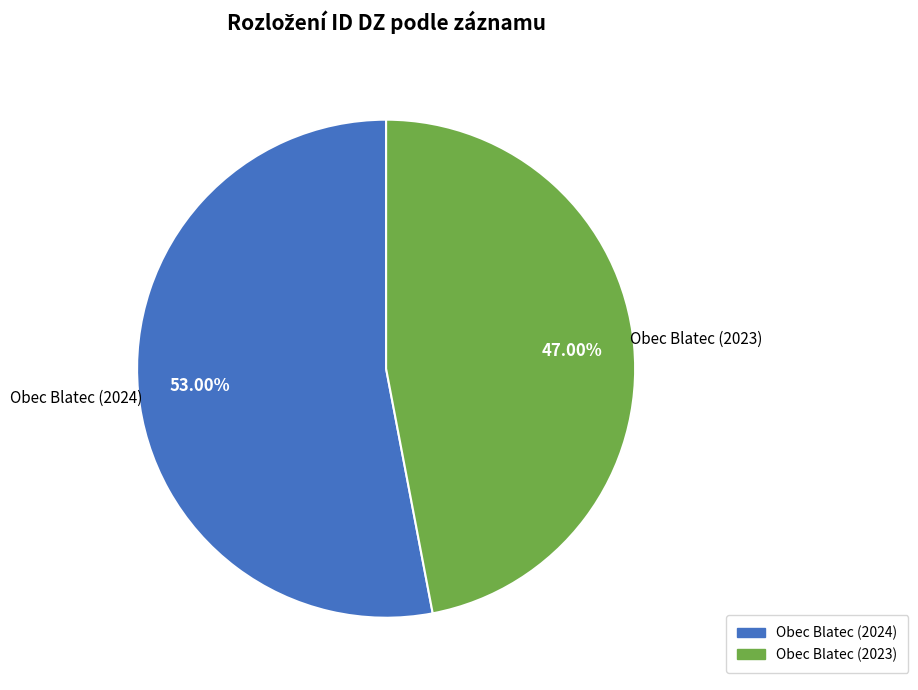

Between Obec Blatec (2023) and Obec Blatec (2024), which is larger?

Obec Blatec (2024)